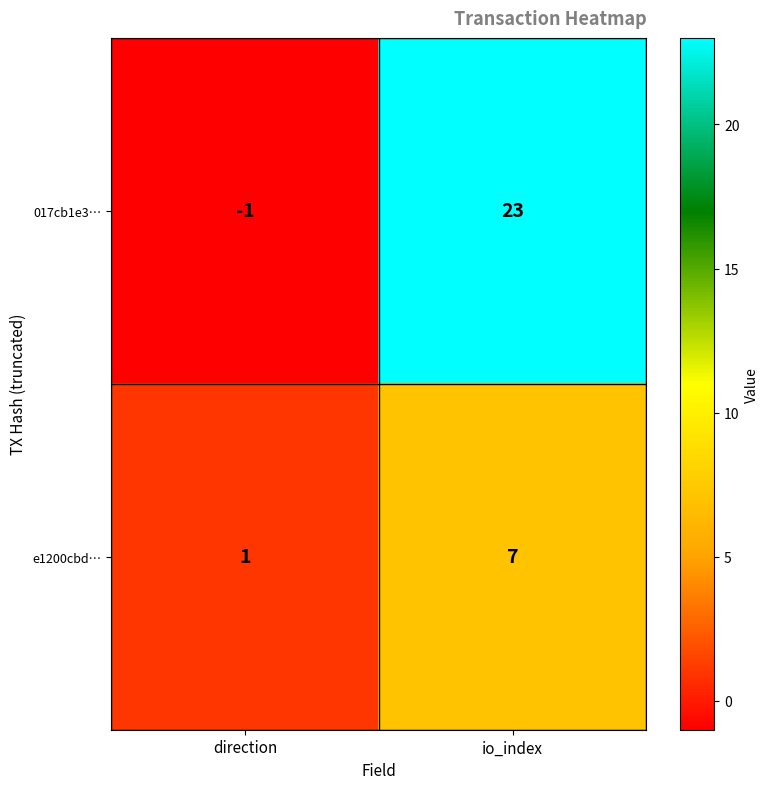

Reading left to right, extract all data points from this chart.

017cb1e3…: direction=-1	io_index=23
e1200cbd…: direction=1	io_index=7